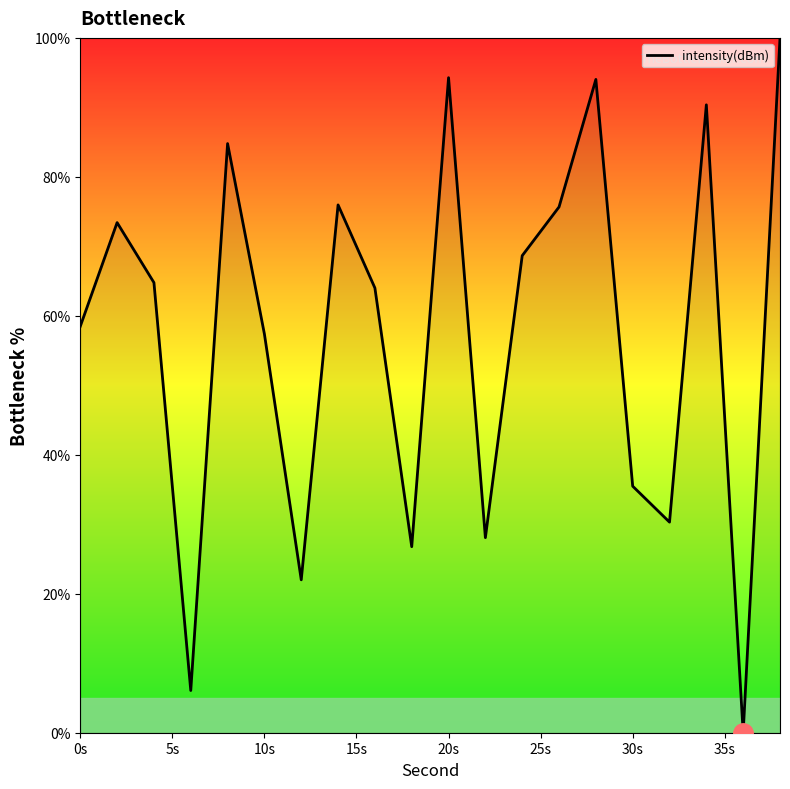

What is the difference between the maximum and second lowest values?

93.9